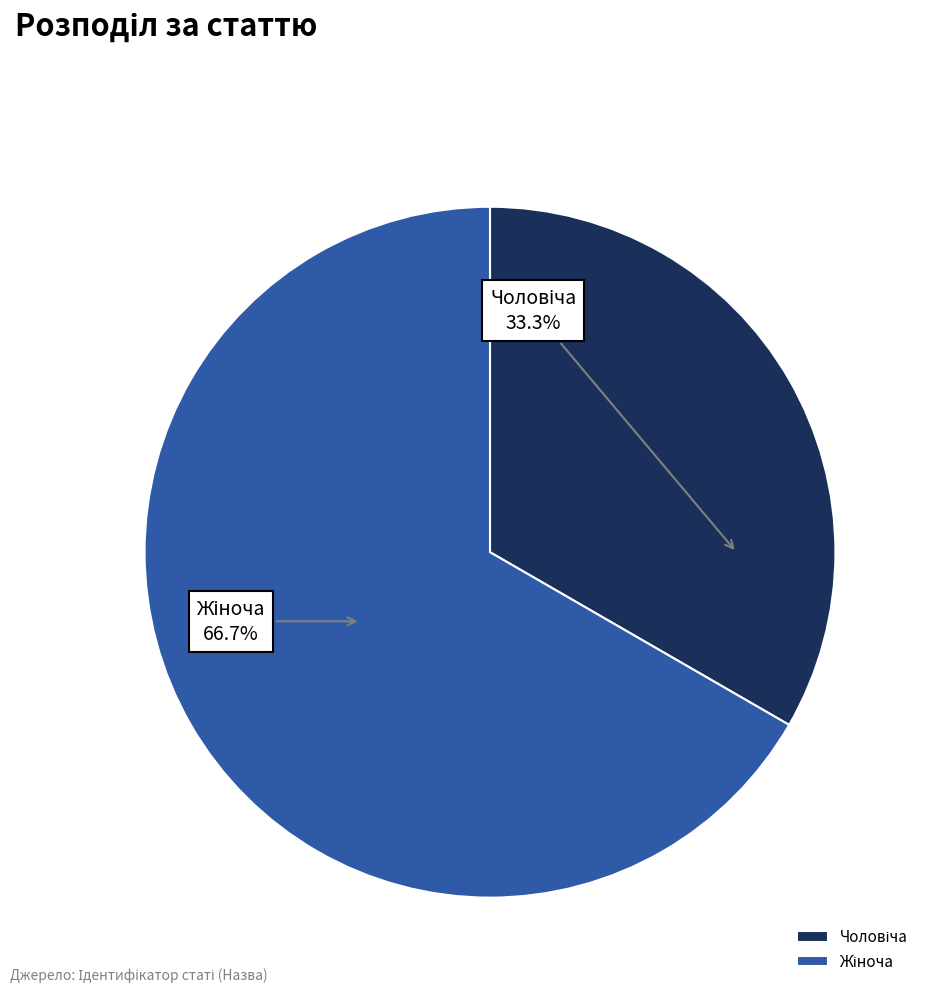

How many segments does this pie chart have?

2